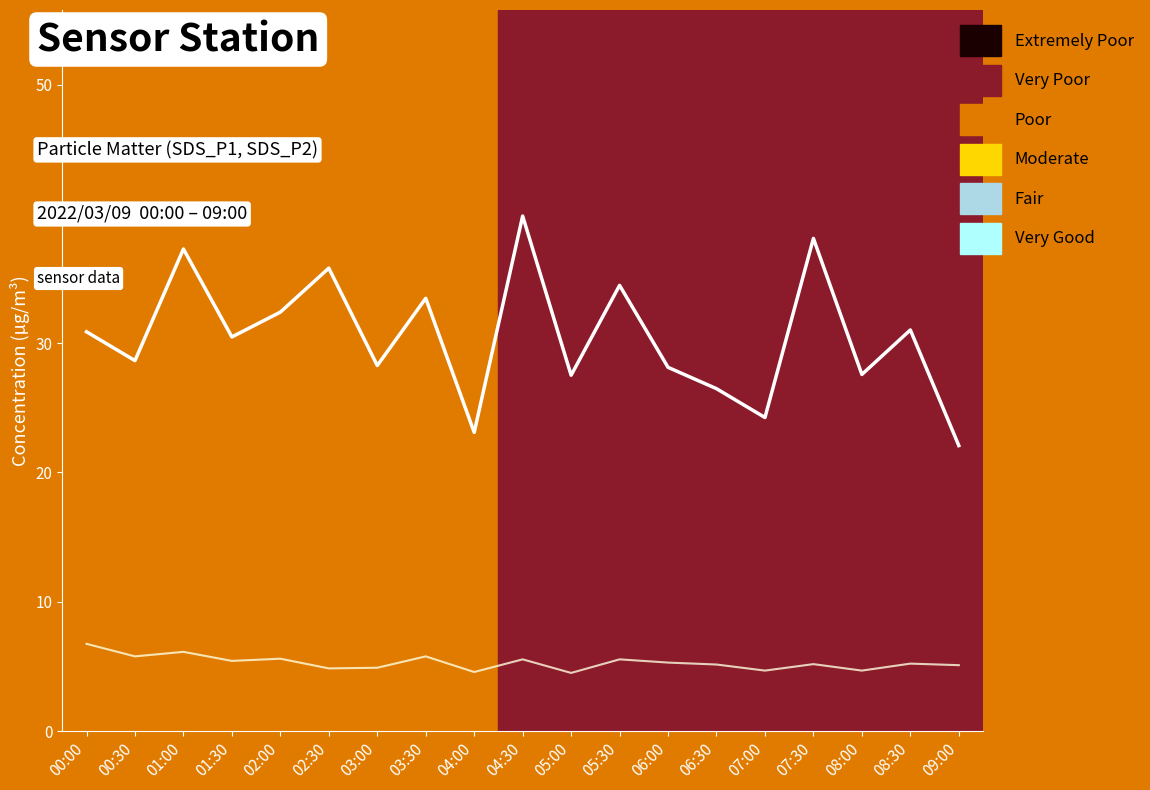

List the series in order of their overall mean, lowest first.

SDS_P2 (line), SDS_P1 (line)